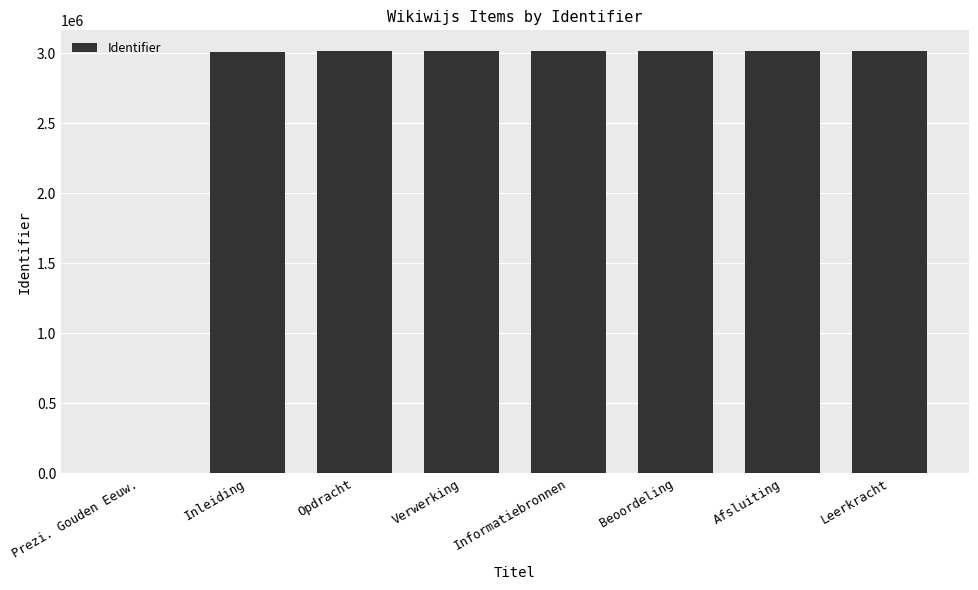

Is it true that the value at Leerkracht is 3011514?

True